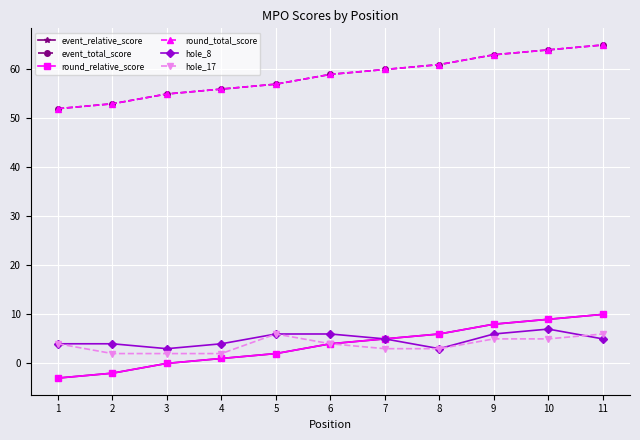

Does the chart have visible grid lines?

Yes